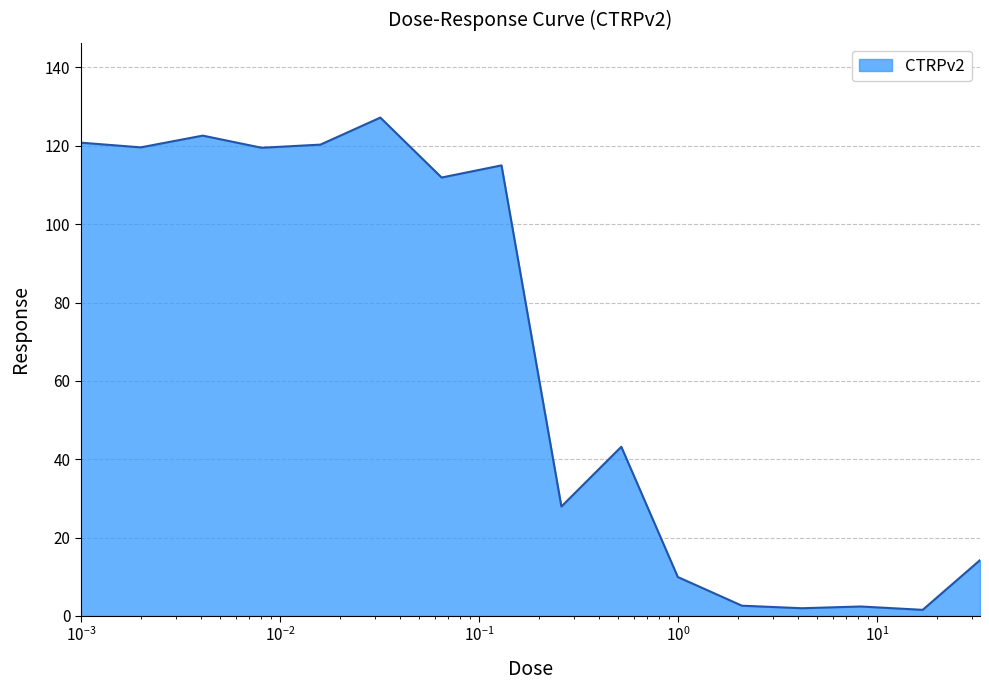

What is the sum of all values?

1060.8